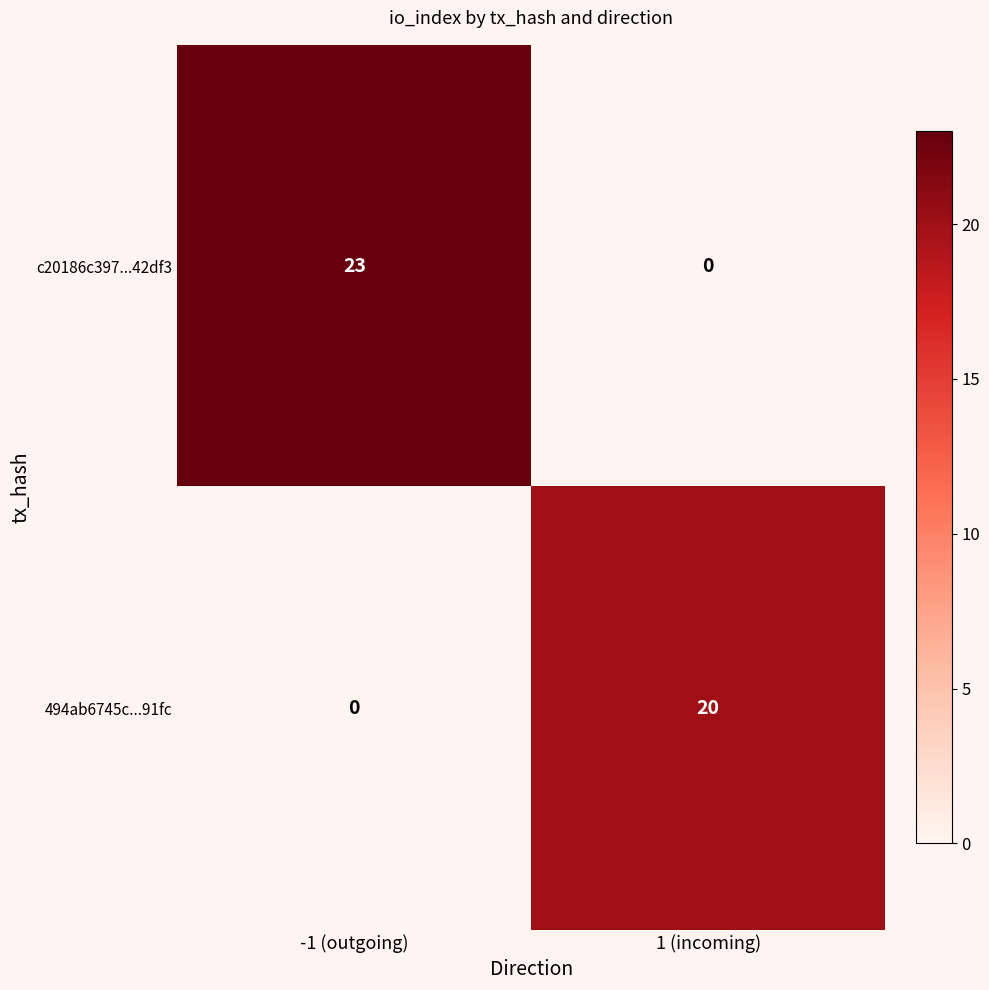

Rank the series by their average value, from highest to lowest.

c20186c397...42df3, 494ab6745c...91fc